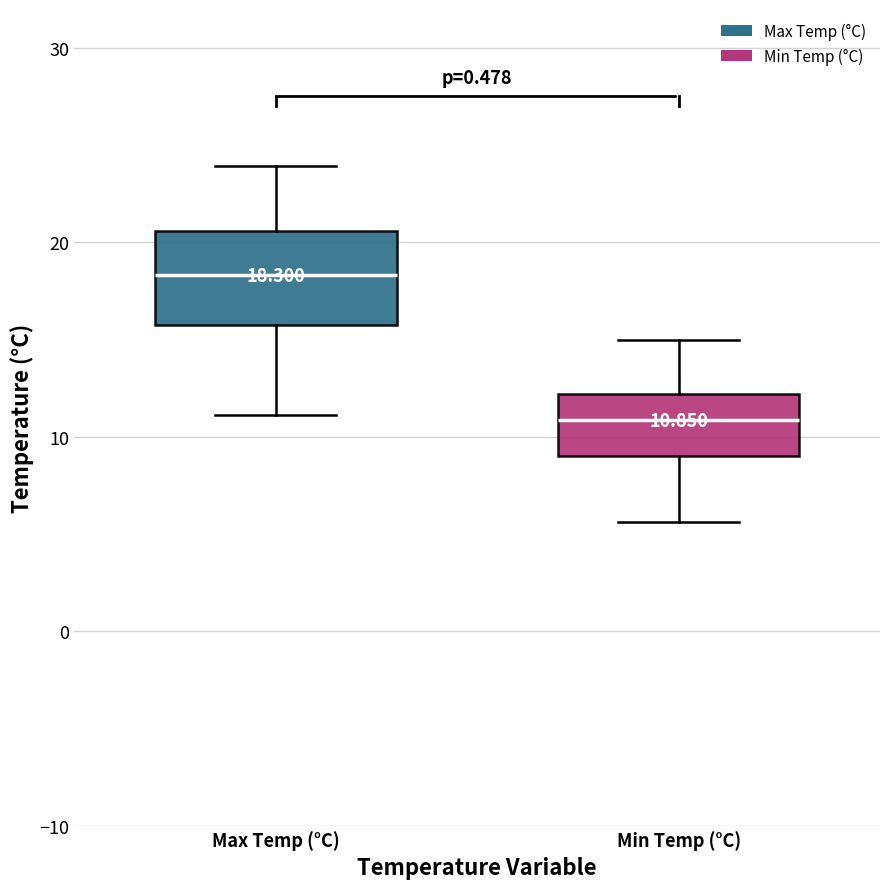

Which box has the lowest median line?

Min Temp (°C)